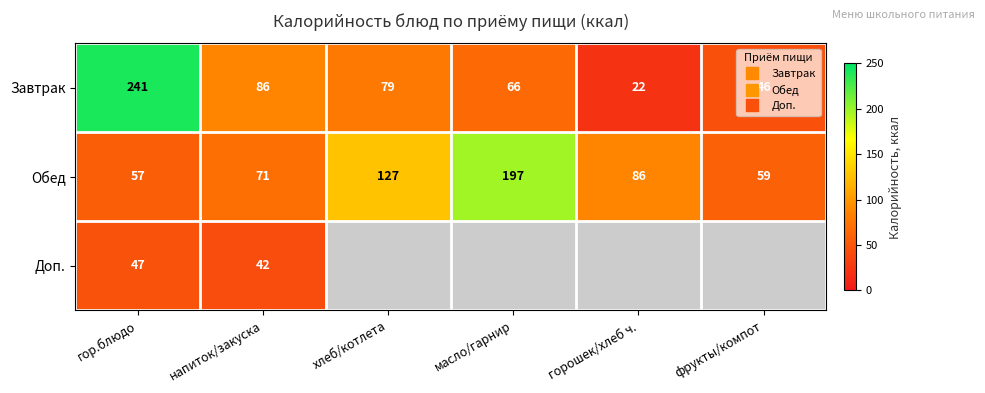

What is the difference between the maximum and minimum values in the Доп. series?

5.0